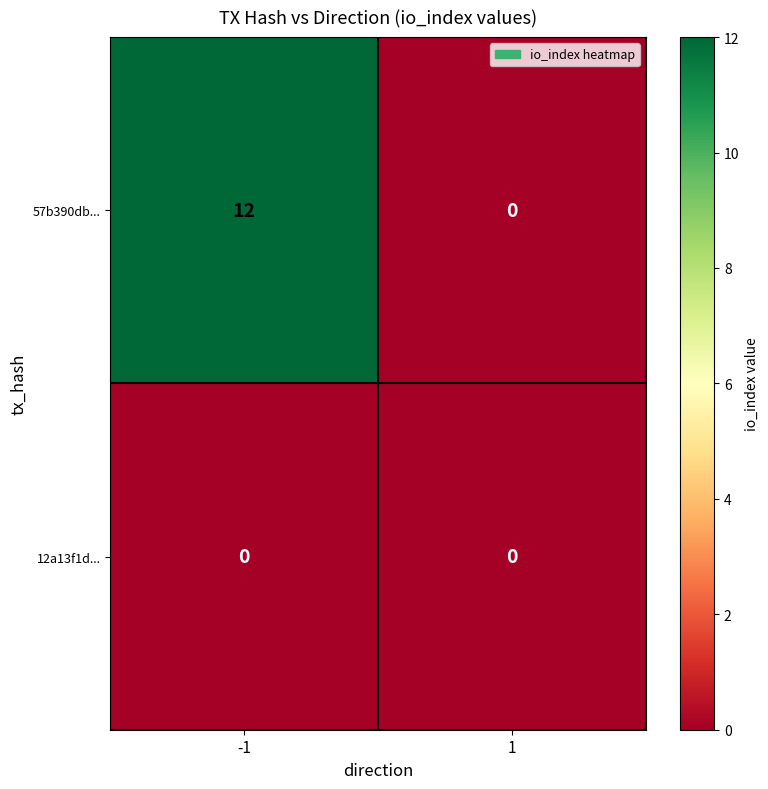

Between -1 and 1, which series saw the biggest shift?

57b390db...